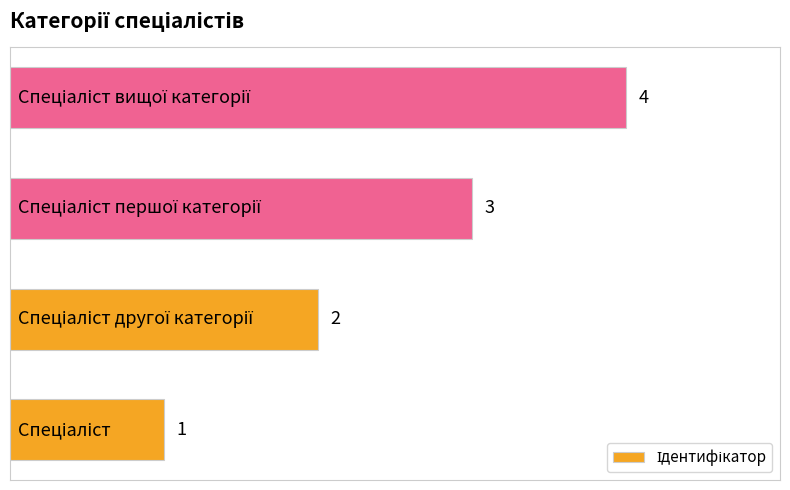

What is the difference between the maximum and minimum values?

3